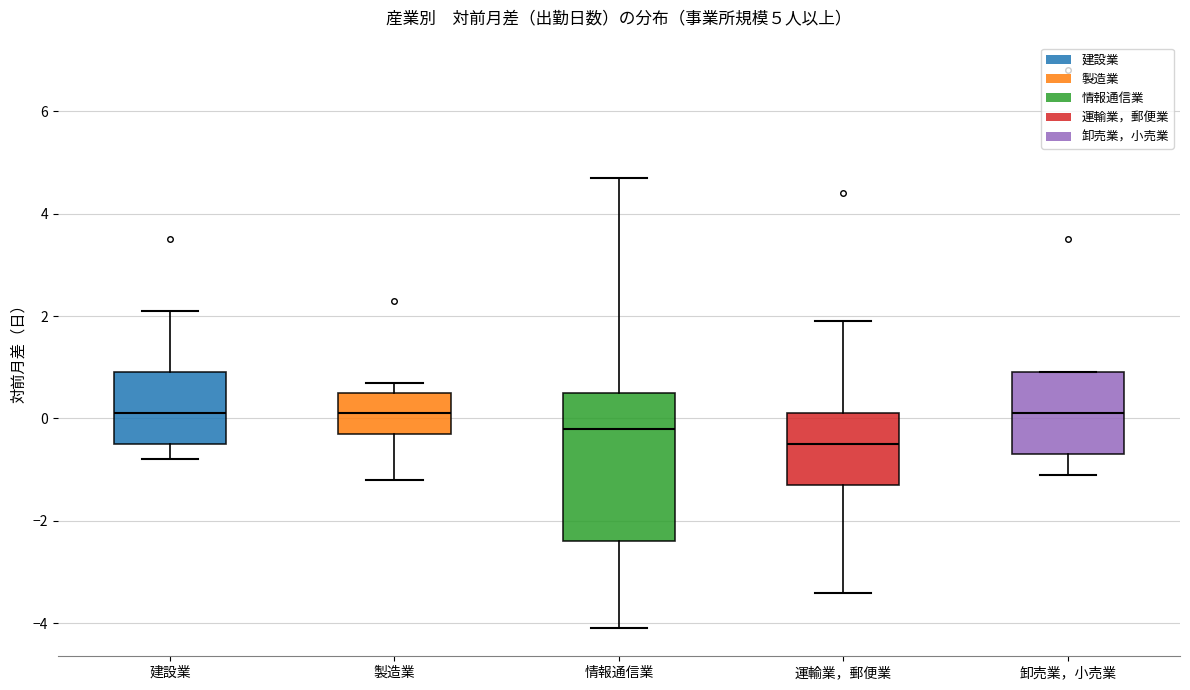

Comparing the boxes themselves (not the whiskers), which one is the tallest?

情報通信業